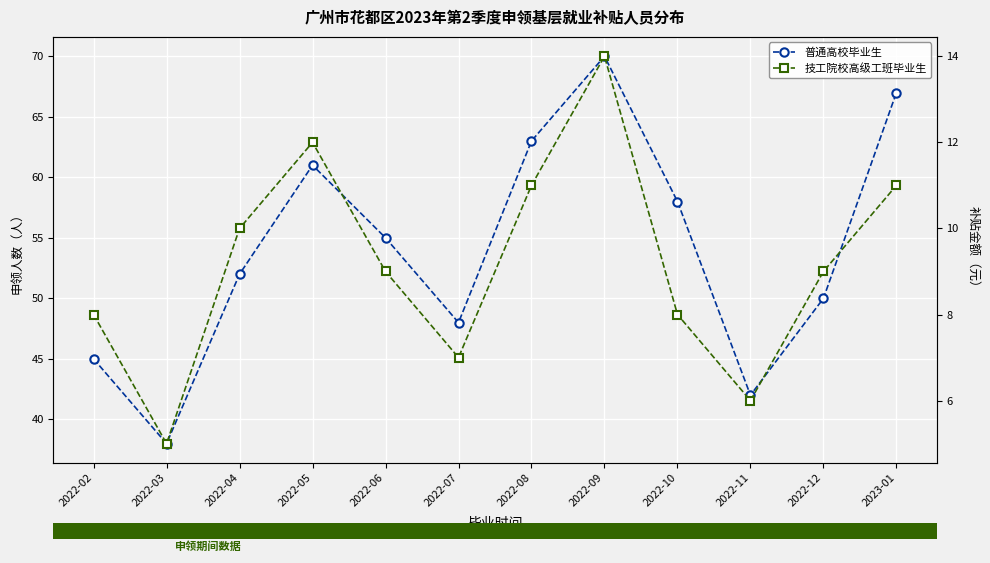

At how many categories does at least one series exceed 27?

12